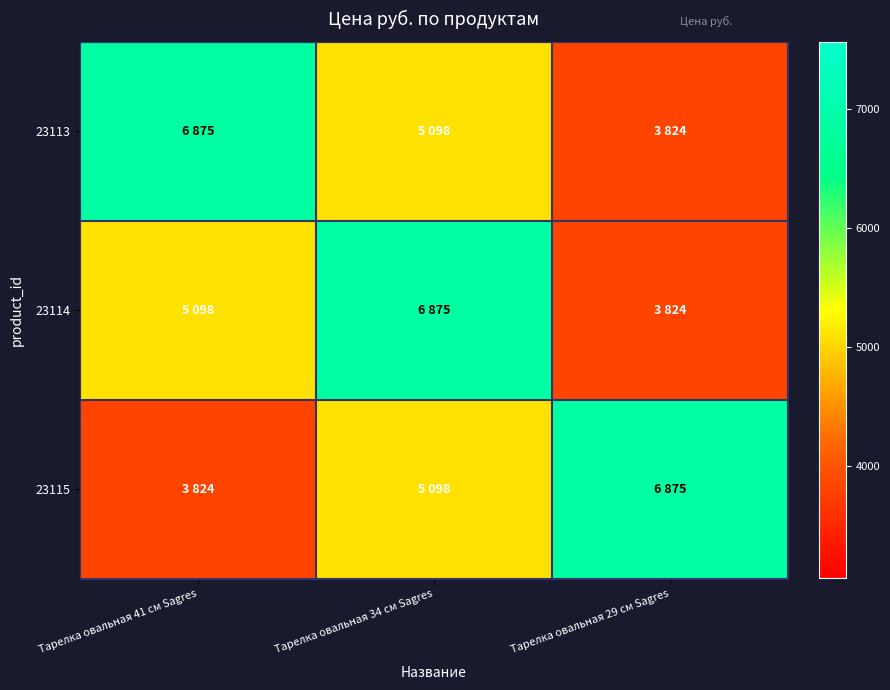

Which label corresponds to the smallest value in the chart?

Тарелка овальная 29 см Sagres